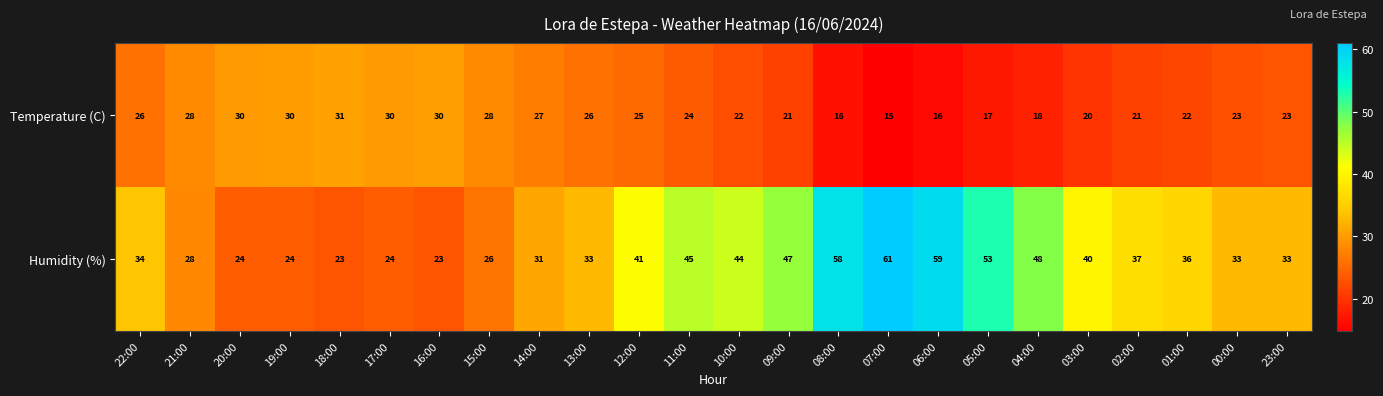

What is the spread (max minus min) of values at 10:00?

22